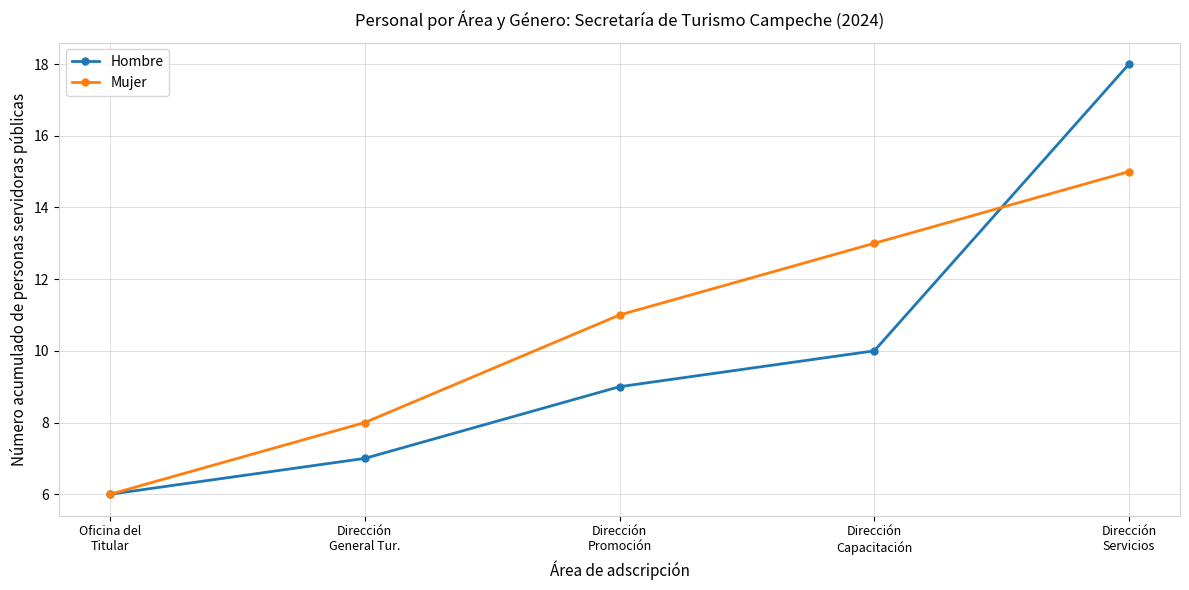

What is the approximate value of Hombre at Dirección
Capacitación, to the nearest 10?

10